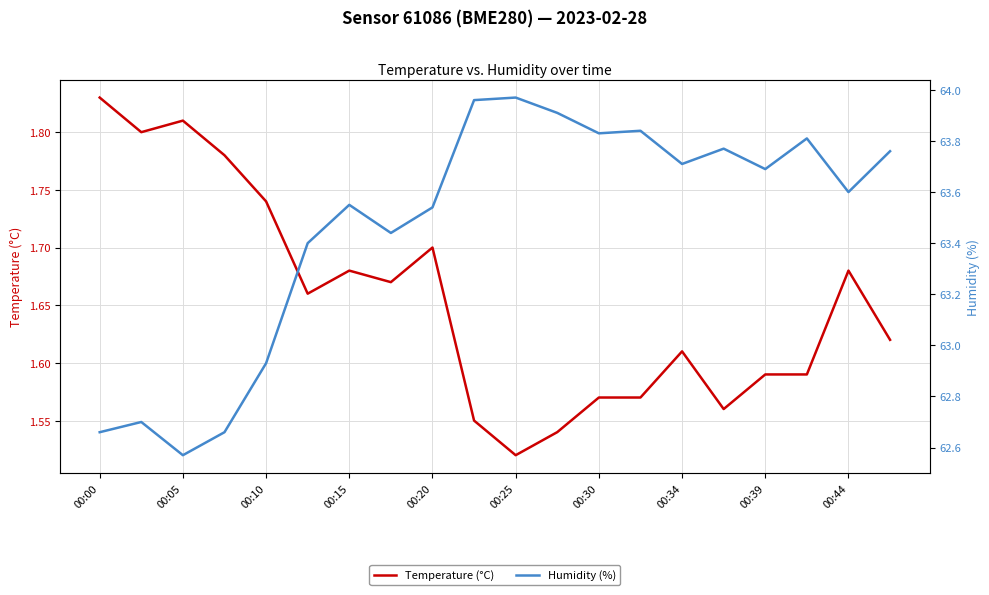

Does the chart display data point markers on the line(s)?

No